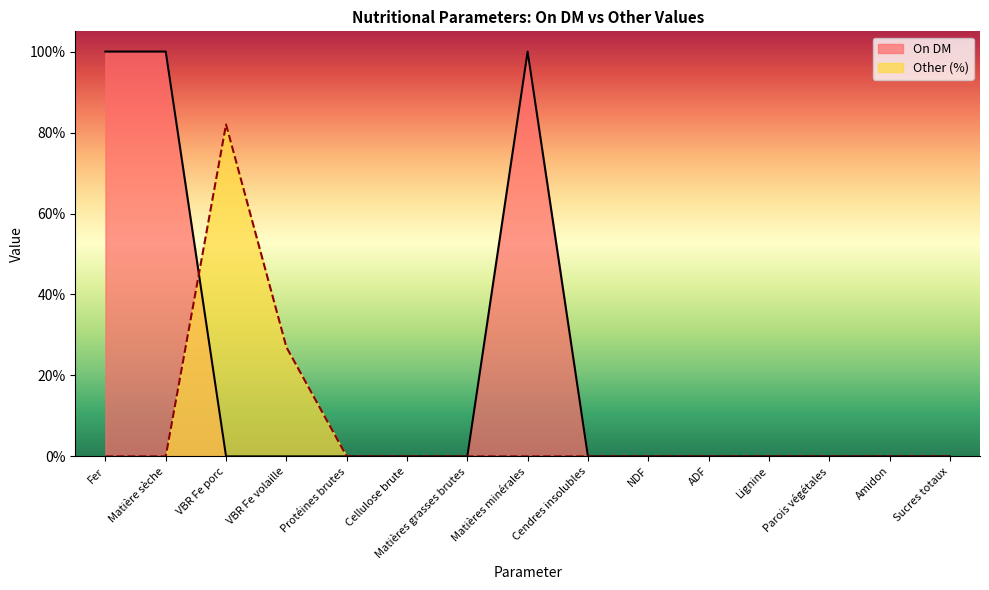

True or false: the data shows 33 at Matière sèche.

False